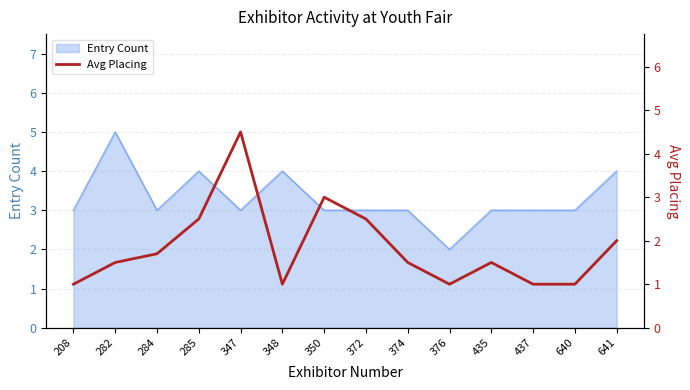

Is it true that Entry Count equals 3 at 208?

True